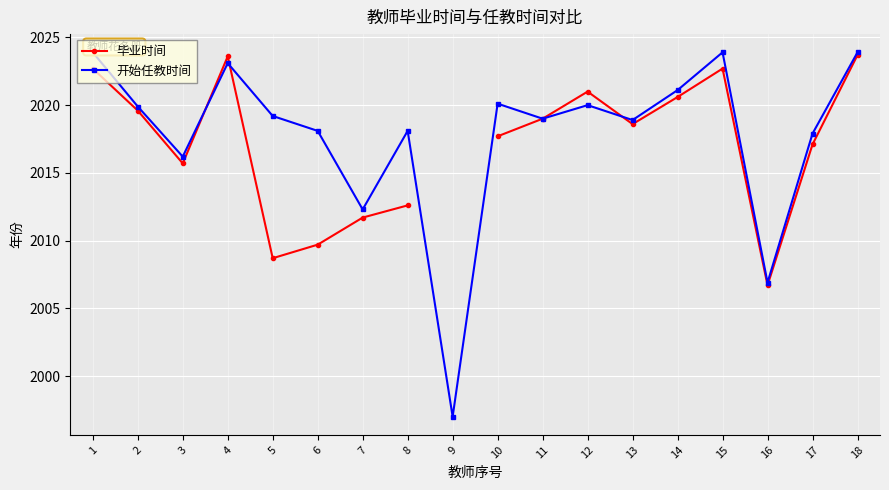

The 毕业时间 series shows 970.0 at 4. True or false?

False